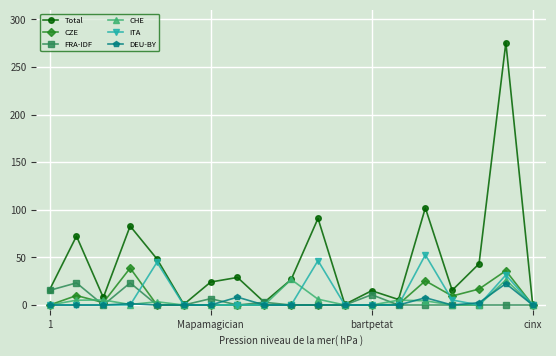

True or false: Total has more than 2 interior local peaks.

True